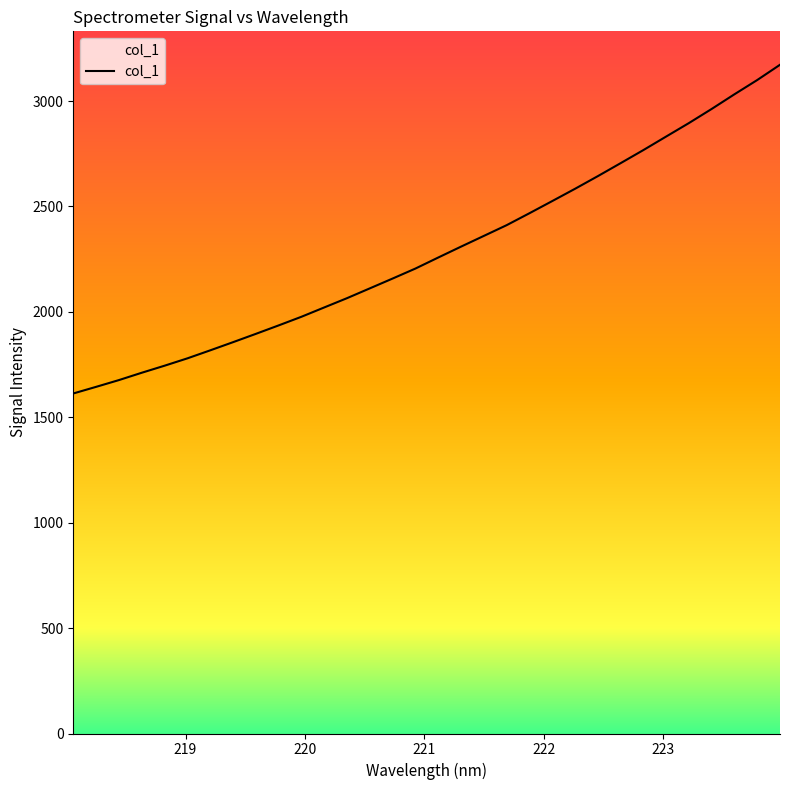

What is the difference between the maximum and minimum values?

1559.2